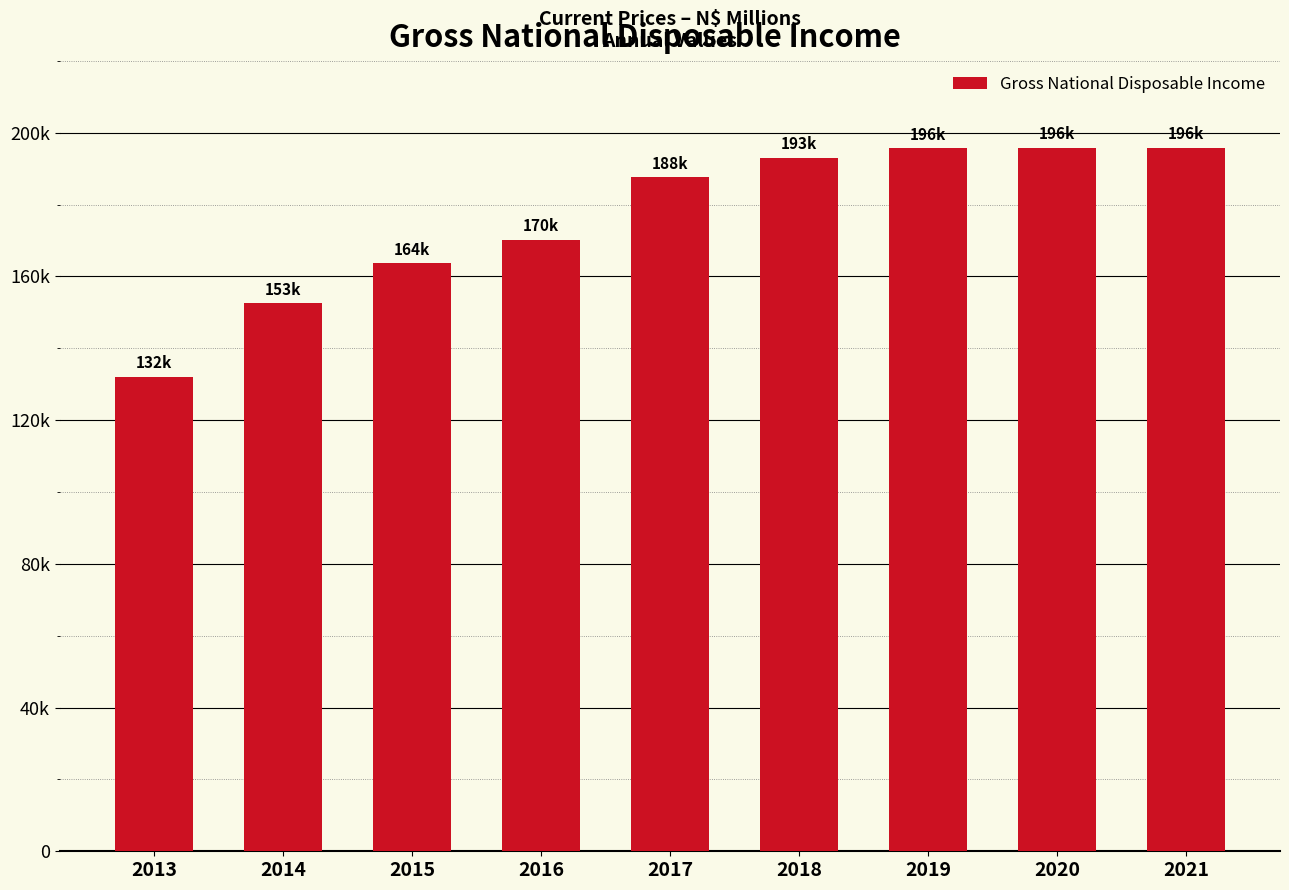

Are the bars horizontal?

No